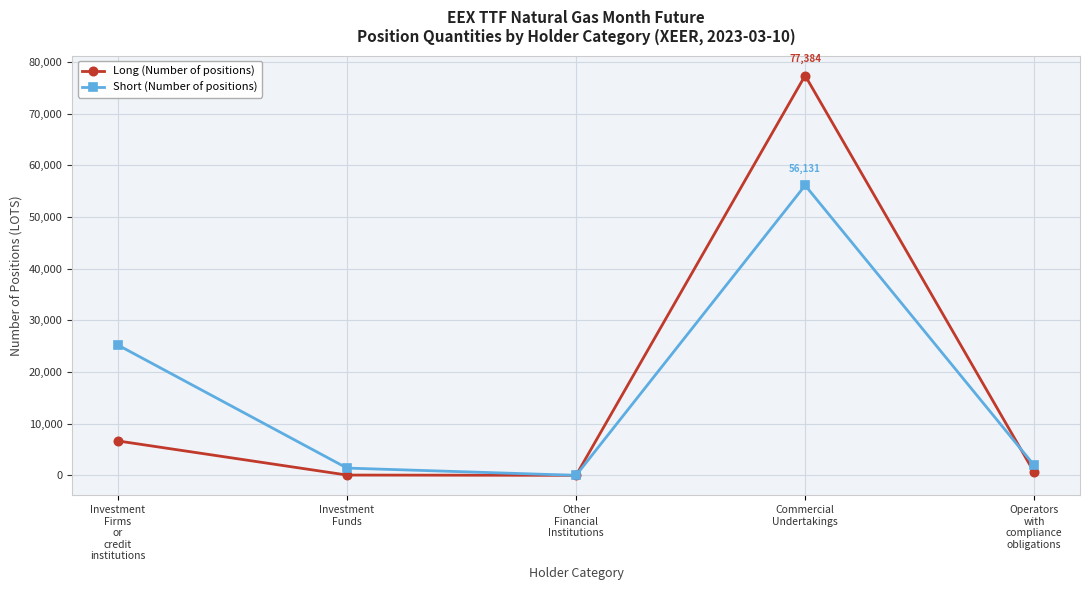

At which label does Long (Number of positions) first exceed 580?

Investment
Firms
or
credit
institutions